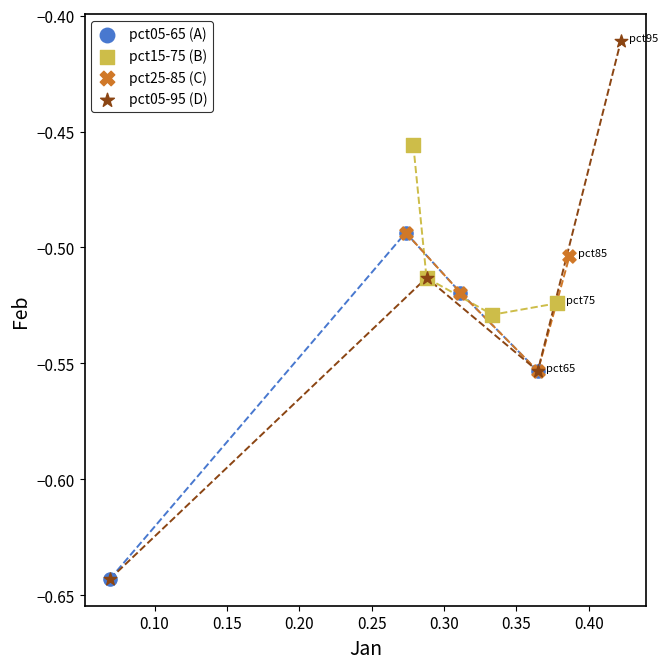

Which series reaches the maximum Y coordinate?

pct05-95 (D)